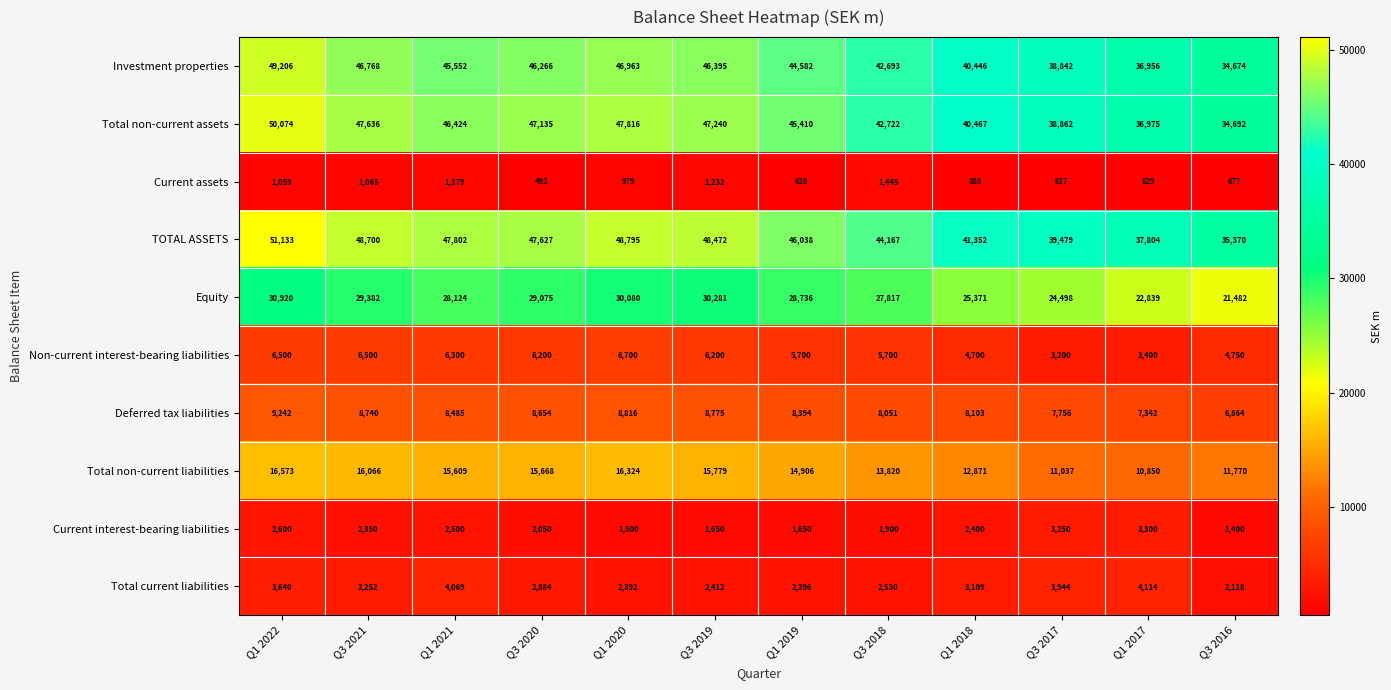

Is it true that Total current liabilities equals 2530 at Q3 2018?

True